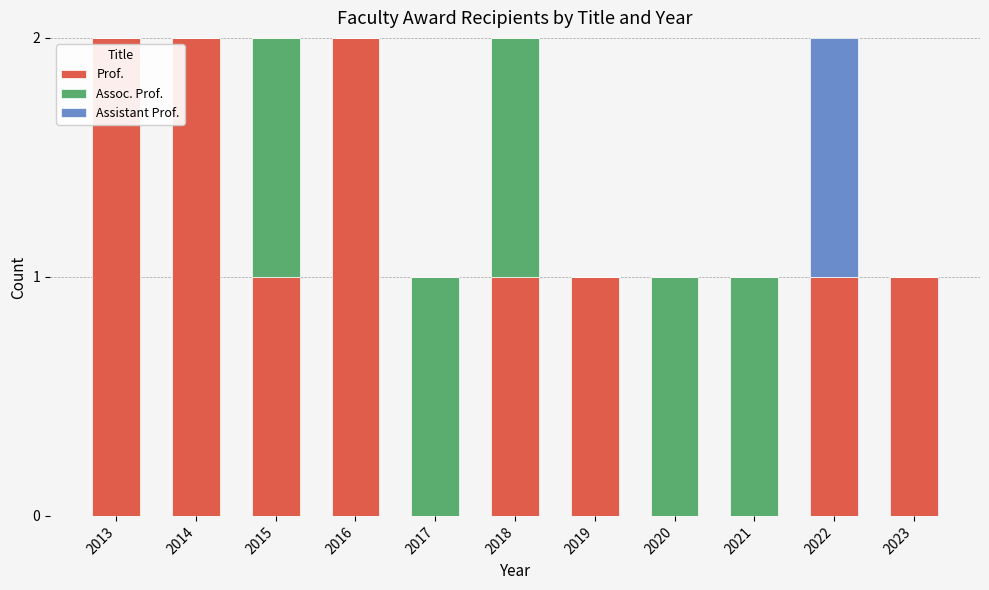

True or false: Prof. has a value of -1 at 2021.

False